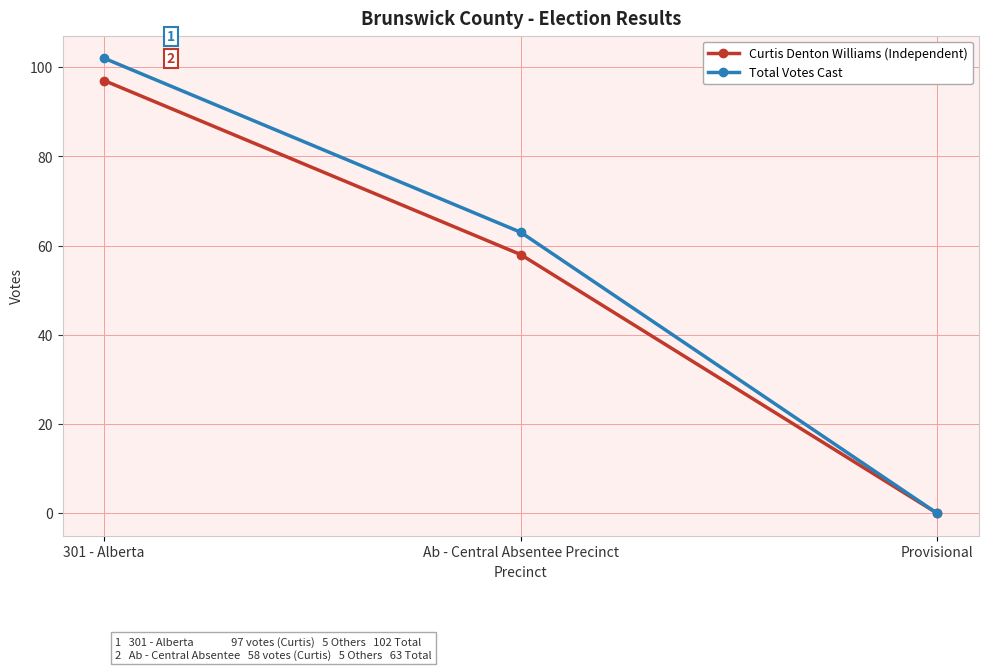

What are all the series names shown in the legend?

Curtis Denton Williams (Independent), Total Votes Cast